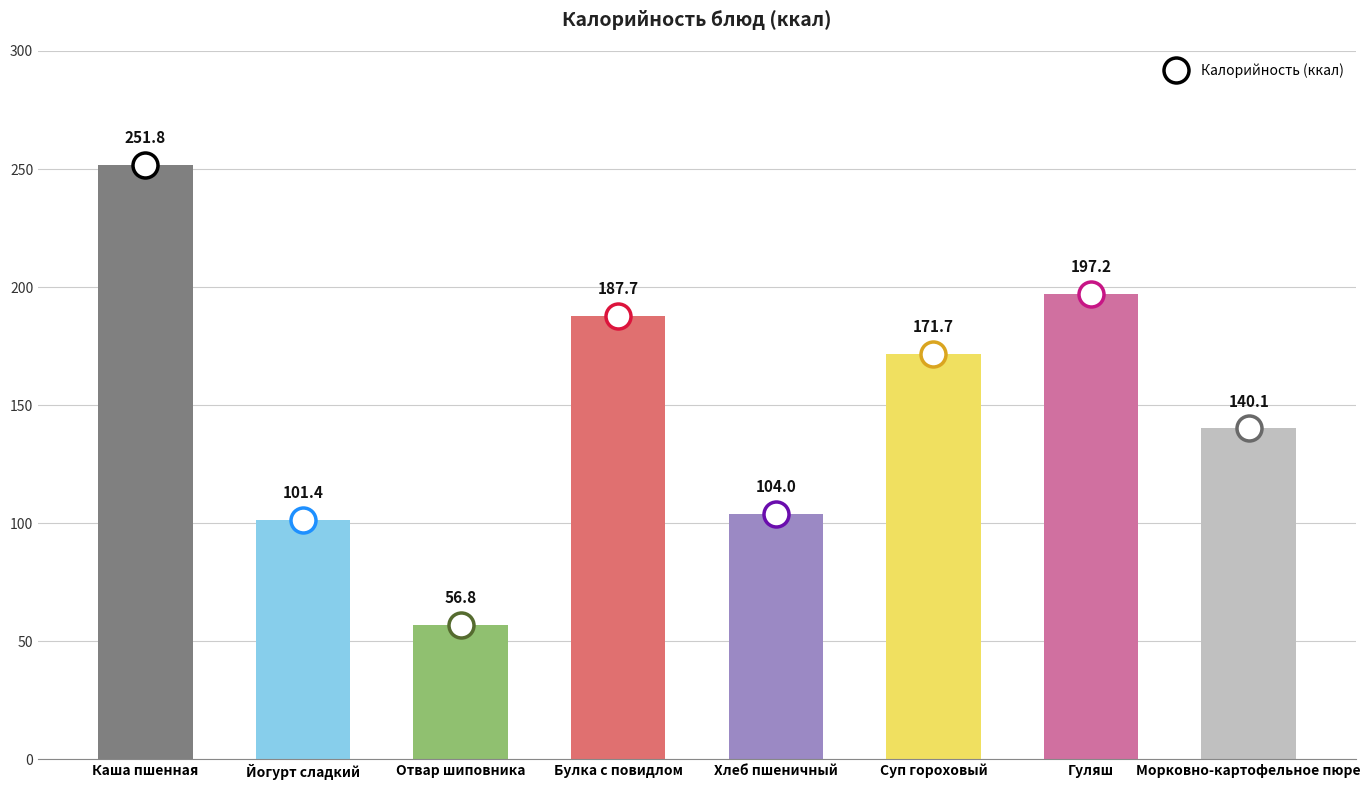

What is the sum of the values at Гуляш and Йогурт сладкий?

298.6